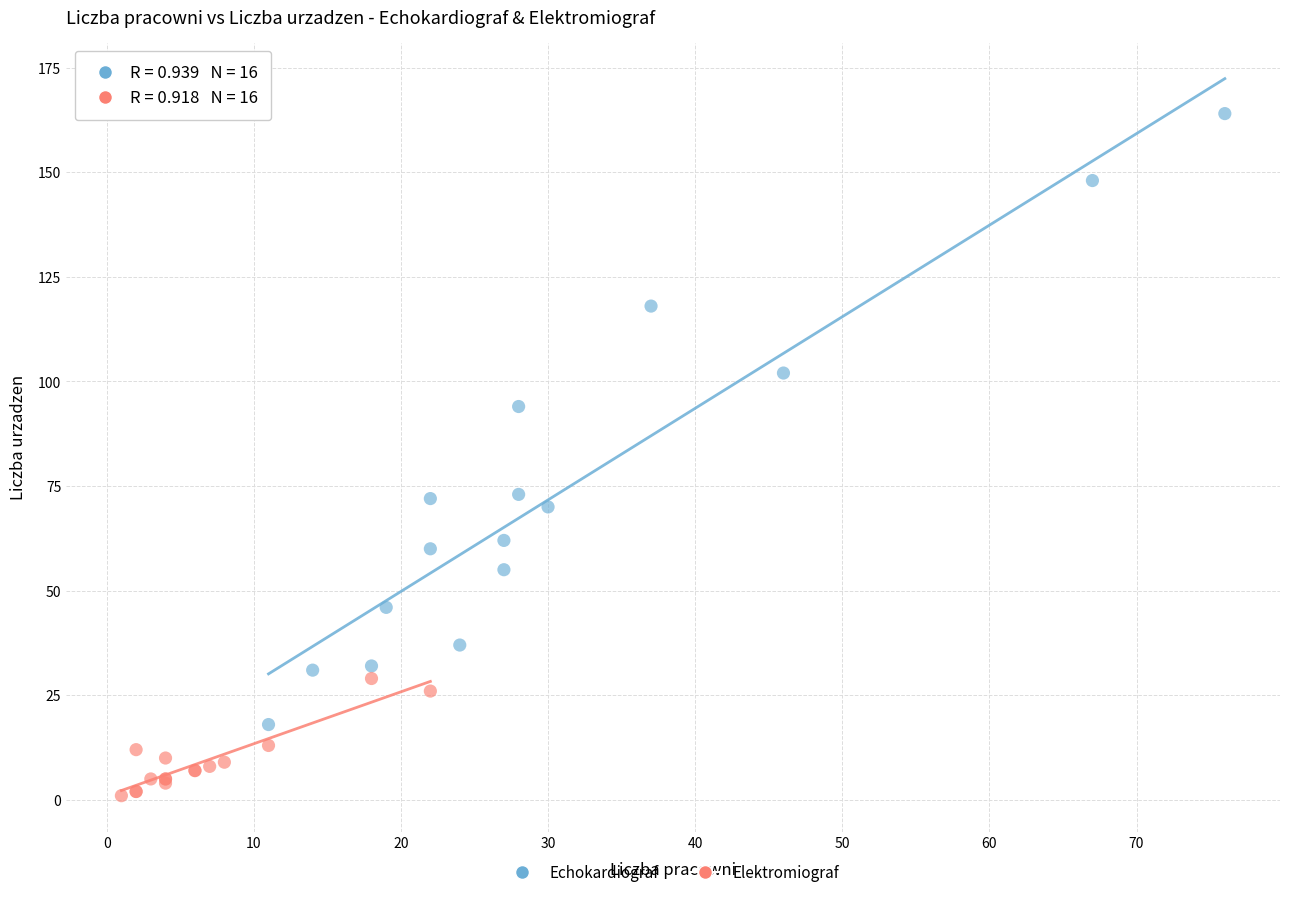

Which series contains the highest Y value?

Echokardiograf